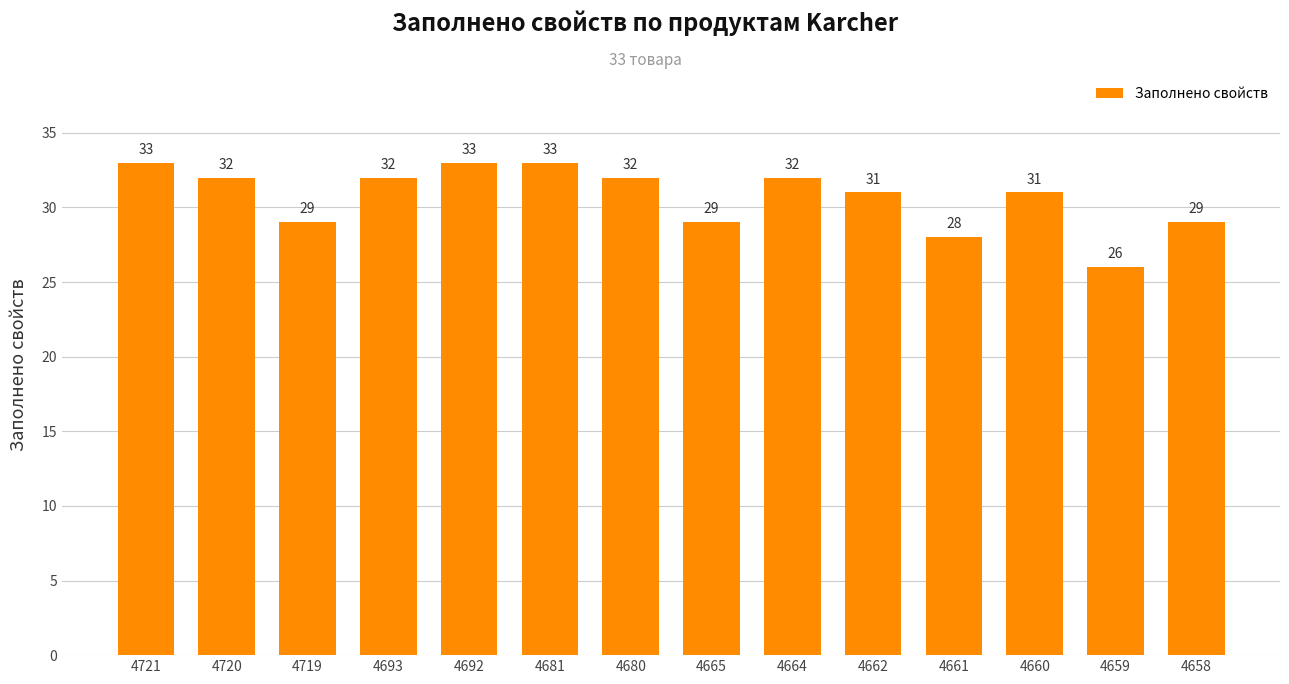

Are the bars horizontal?

No